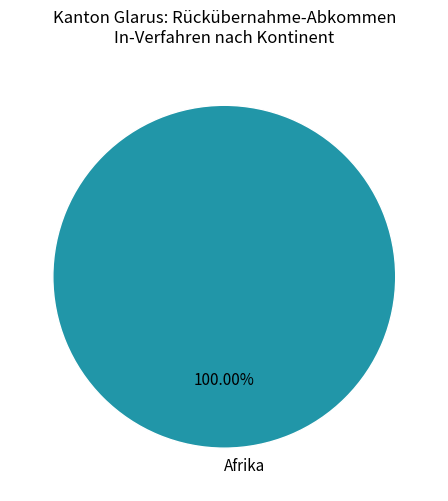

Rank the categories by value from lowest to highest.

Afrika